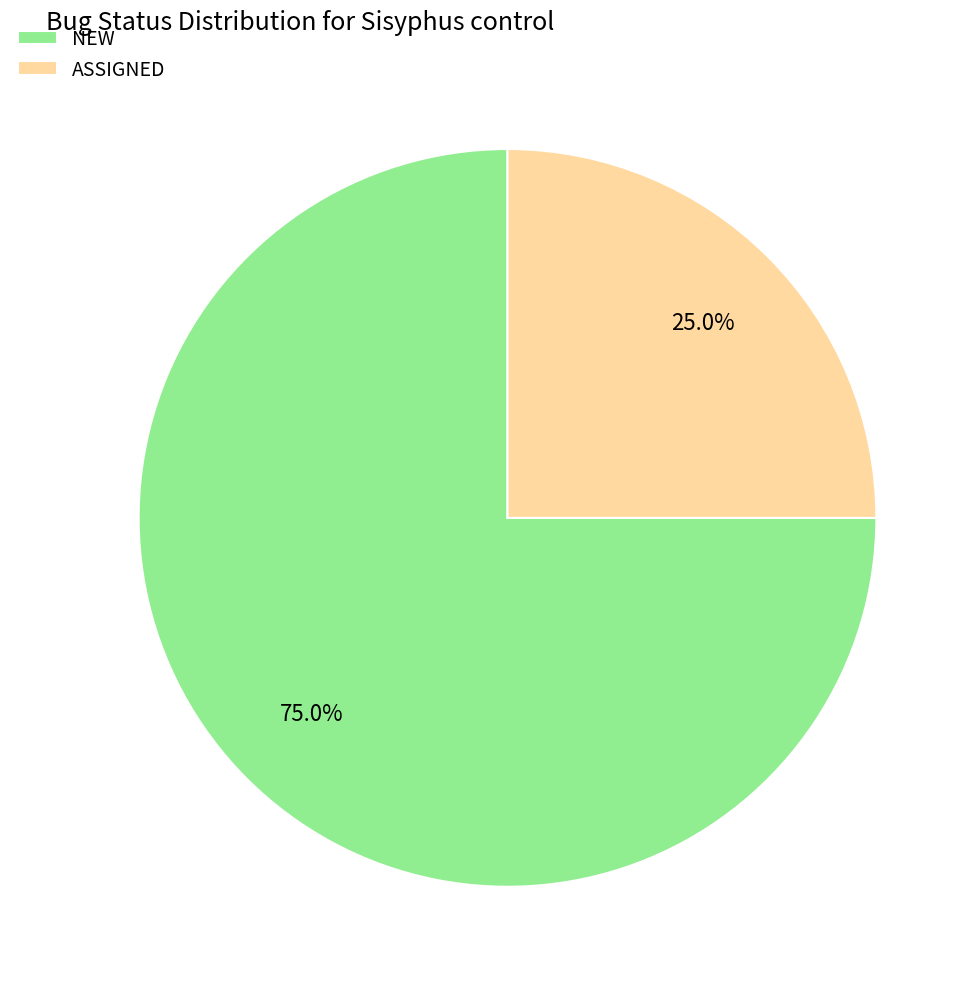

Does NEW account for over 50% of the chart?

Yes